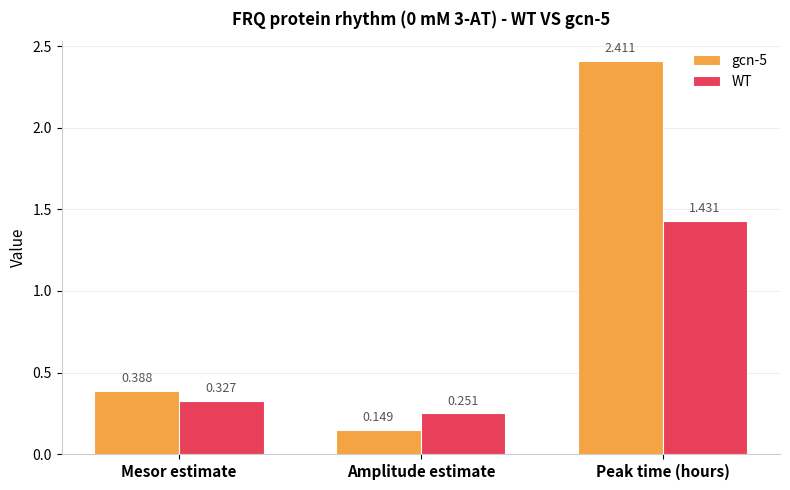

What is the label of the 2nd bar from the left?

Amplitude estimate